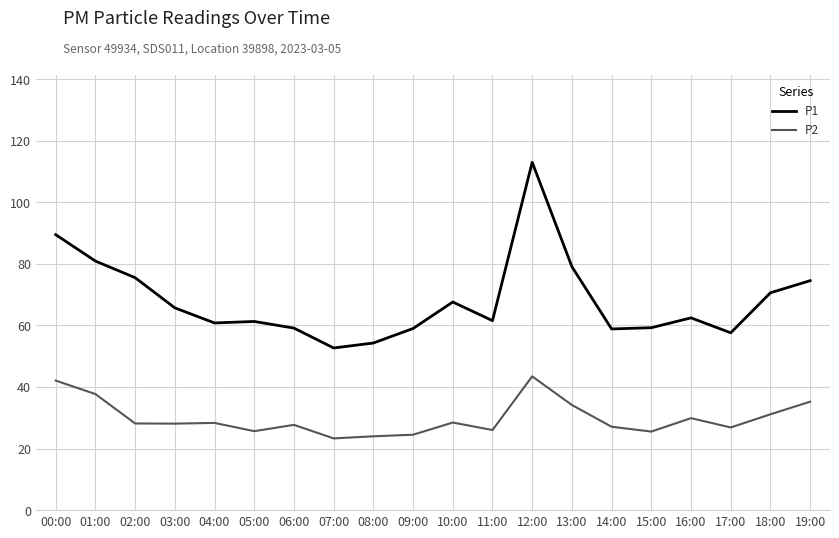

True or false: P2 and P1 cross at least once.

False